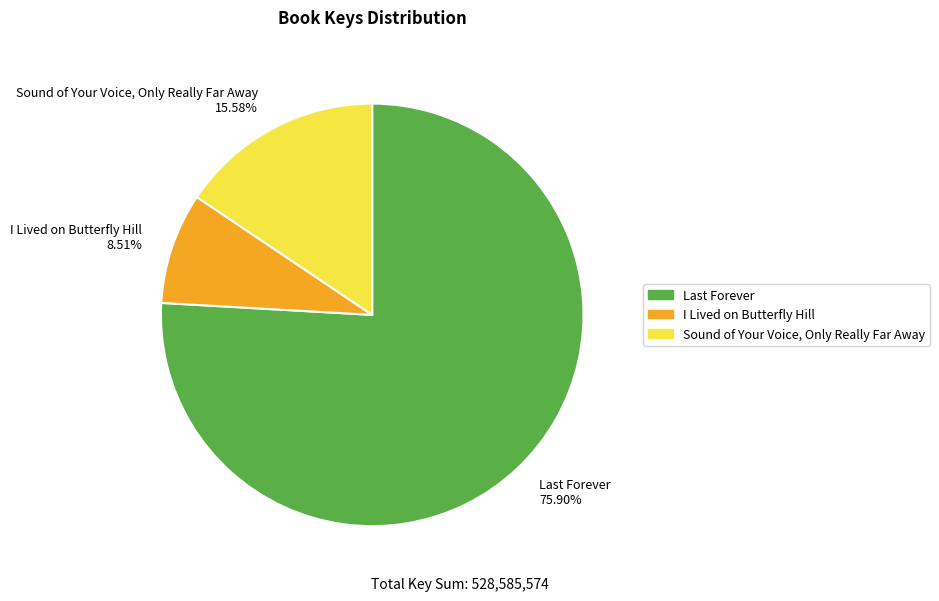

Between Sound of Your Voice, Only Really Far Away 15.58% and I Lived on Butterfly Hill 8.51%, which is larger?

Sound of Your Voice, Only Really Far Away 15.58%